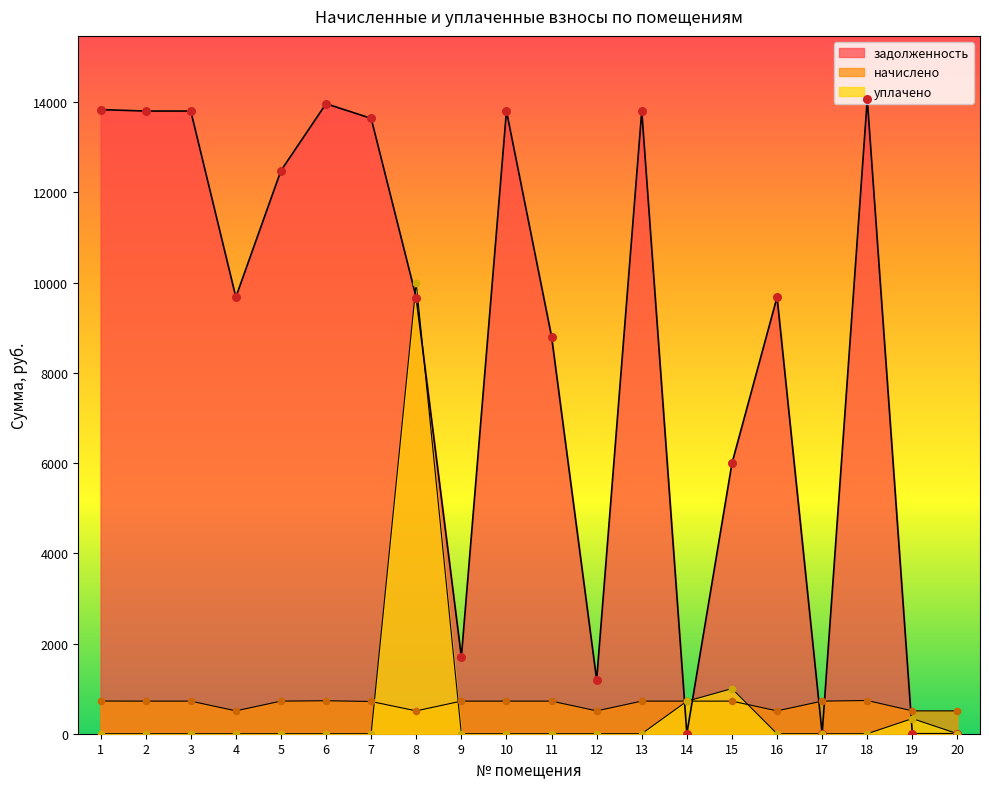

What is the total value across all series at 8?

20175.6